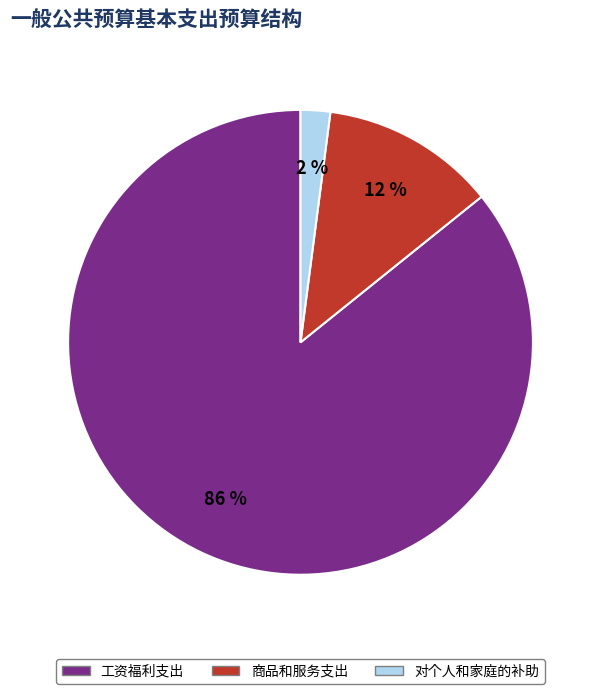

Between 对个人和家庭的补助 and 工资福利支出, which is larger?

工资福利支出